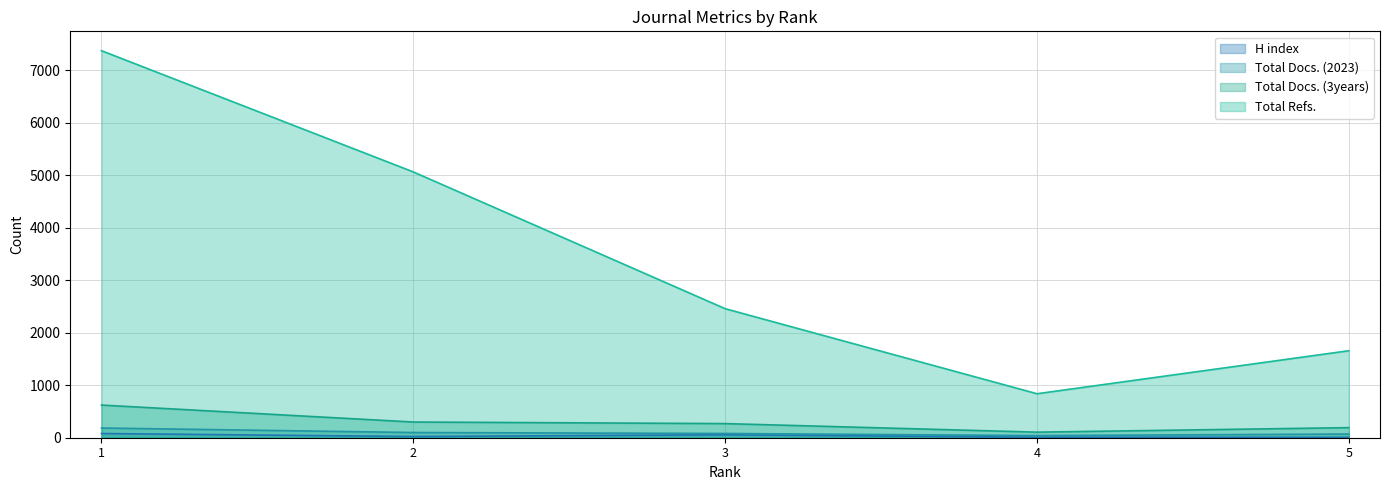

Reading right to left, list all the values displayed in this chart.

H index: 8	10	56	23	80
Total Docs. (2023): 70	41	81	99	185
Total Docs. (3years): 192	106	269	299	622
Total Refs.: 1657	838	2458	5063	7372